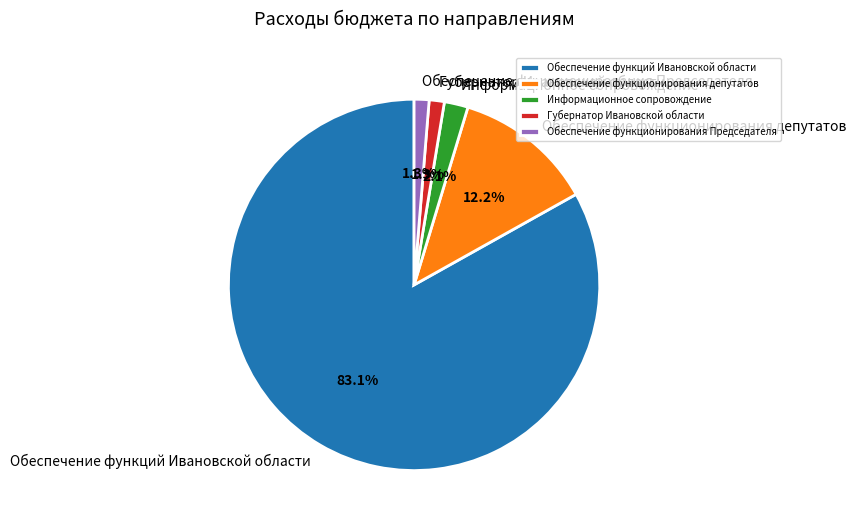

Which has a higher value, Информационное сопровождение or Обеспечение функционирования депутатов?

Обеспечение функционирования депутатов